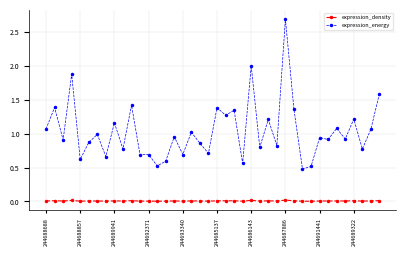

What are all the series names shown in the legend?

expression_density, expression_energy